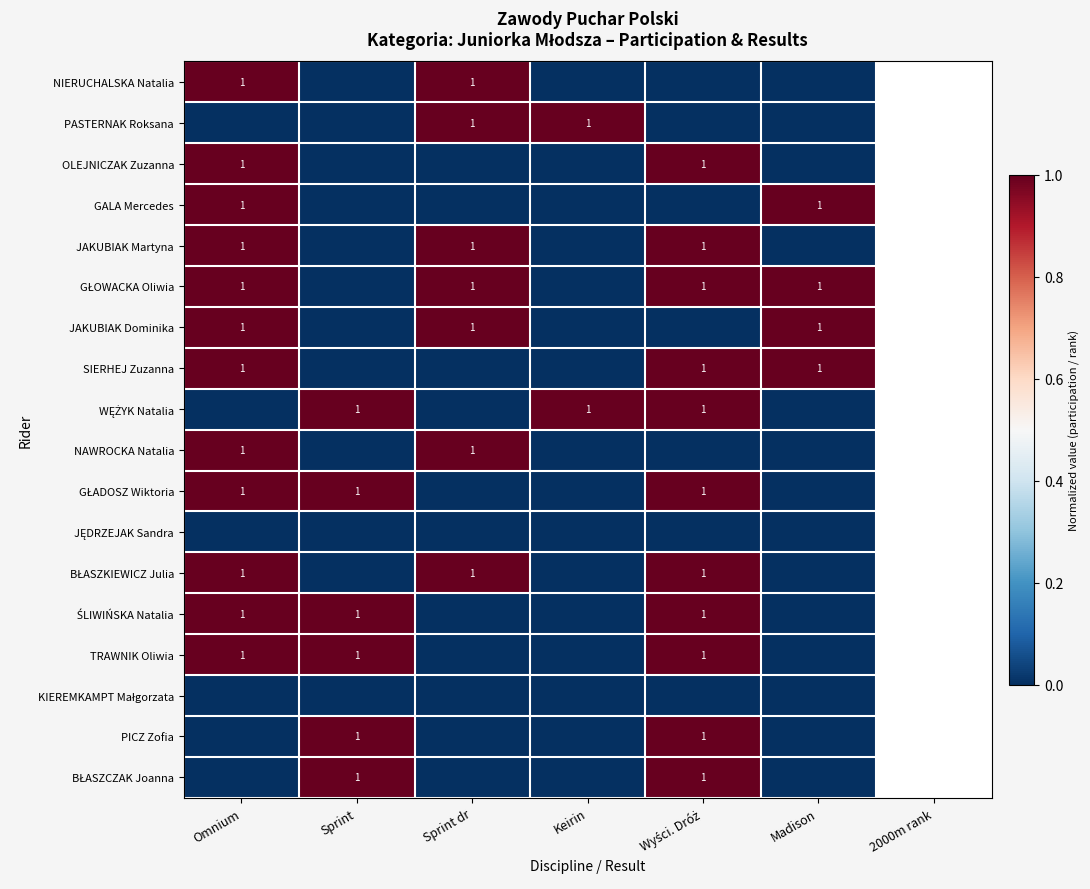

Count the number of data series in this chart.

18